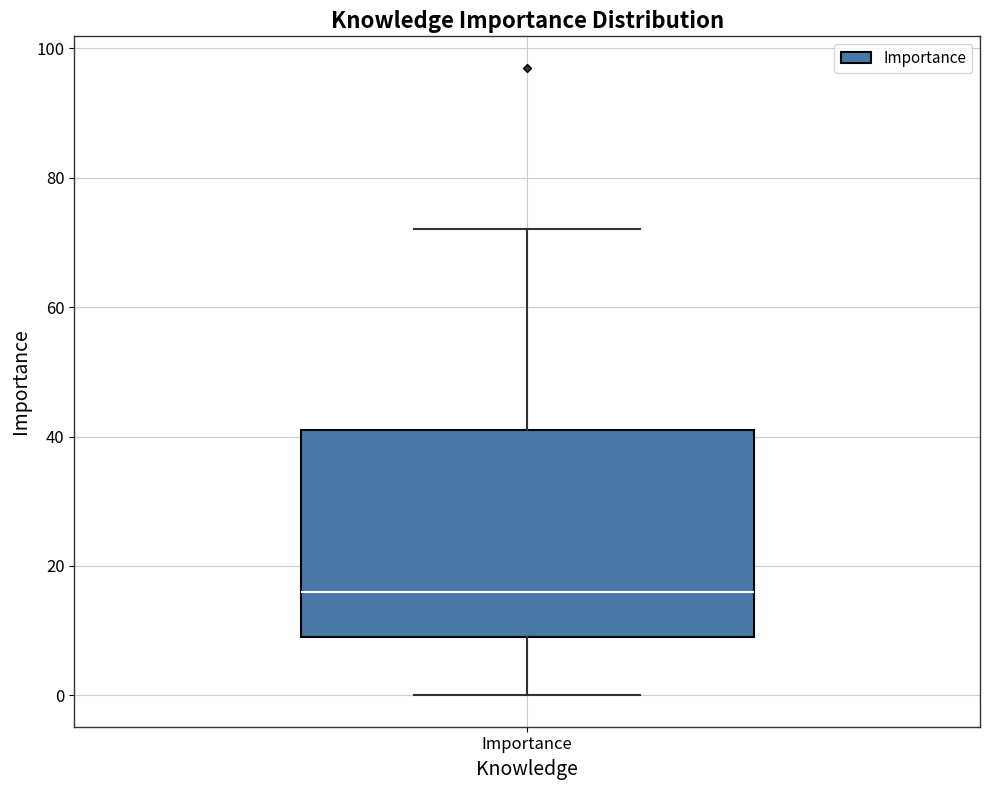

Read this box plot against the y-axis: the position of the median line, the range covered by the box, and the ends of both whiskers. The values are not printed on the chart, so give them approximately, as read against the axis.

median 16, box 10 to 42, whiskers 0 to 72